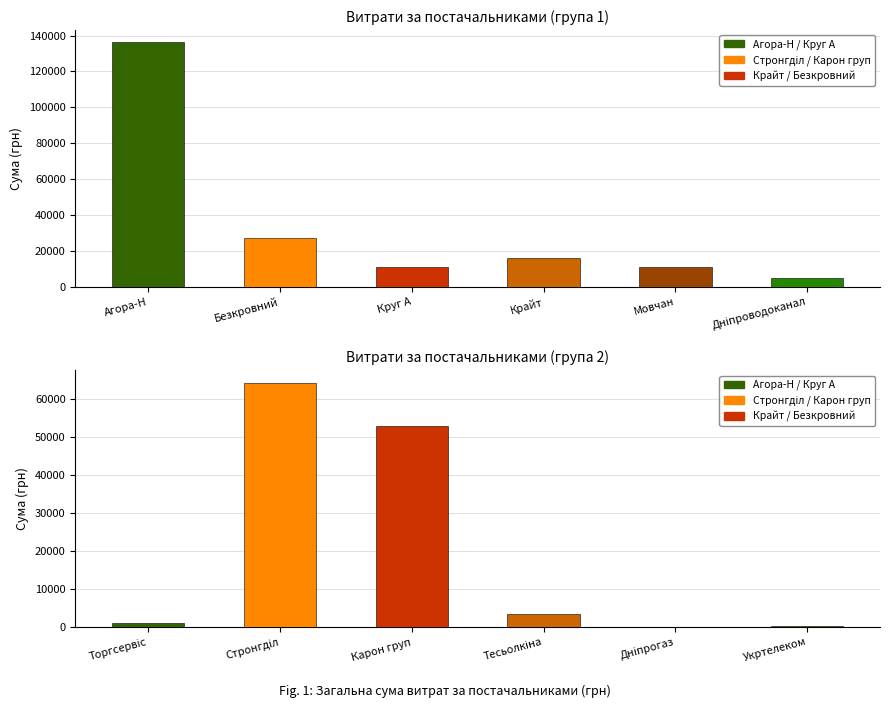

At which label is the value closest to 68214?

ТОВ "Стронгділ"